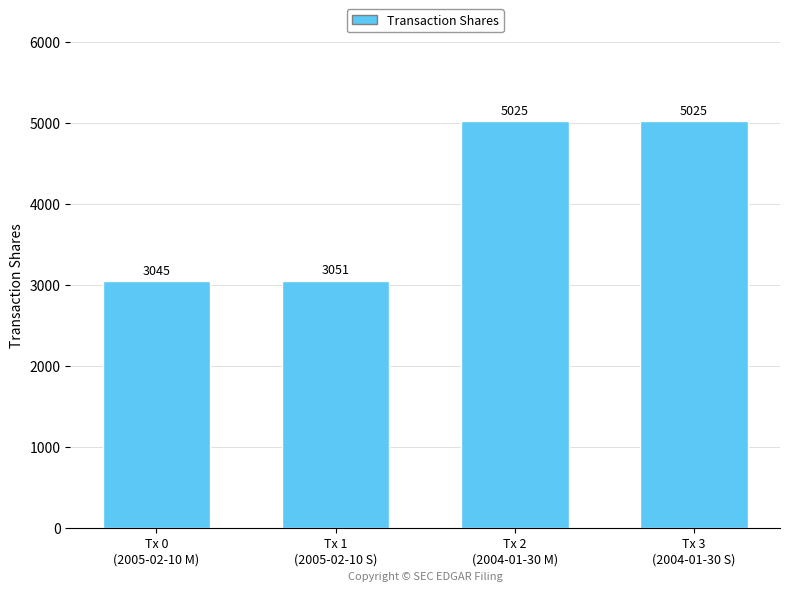

How many categories are shown in the chart?

4